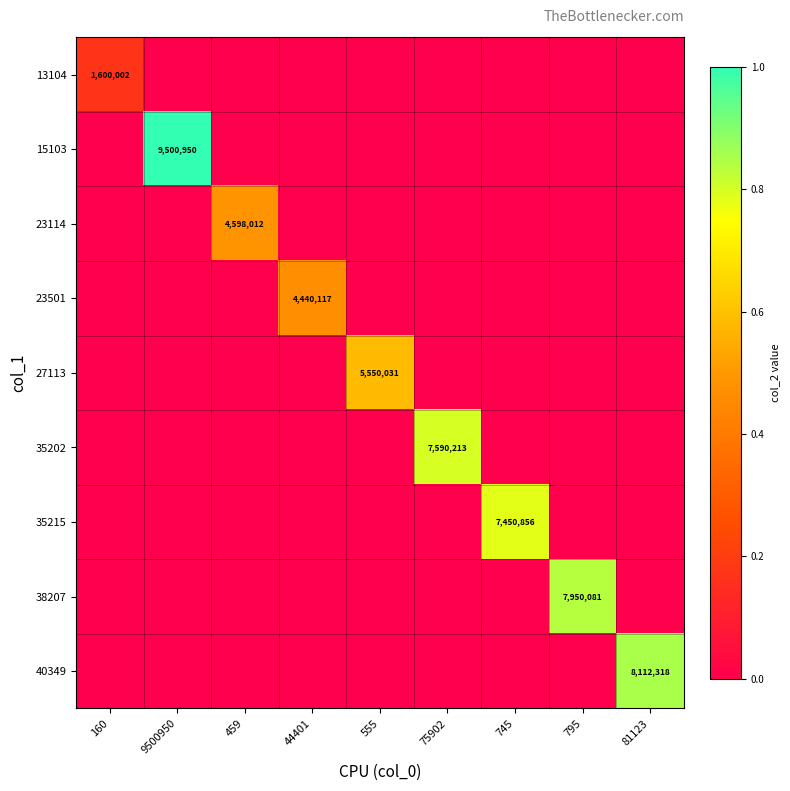

True or false: 23501 has a value of 4440117 at 44401.

True